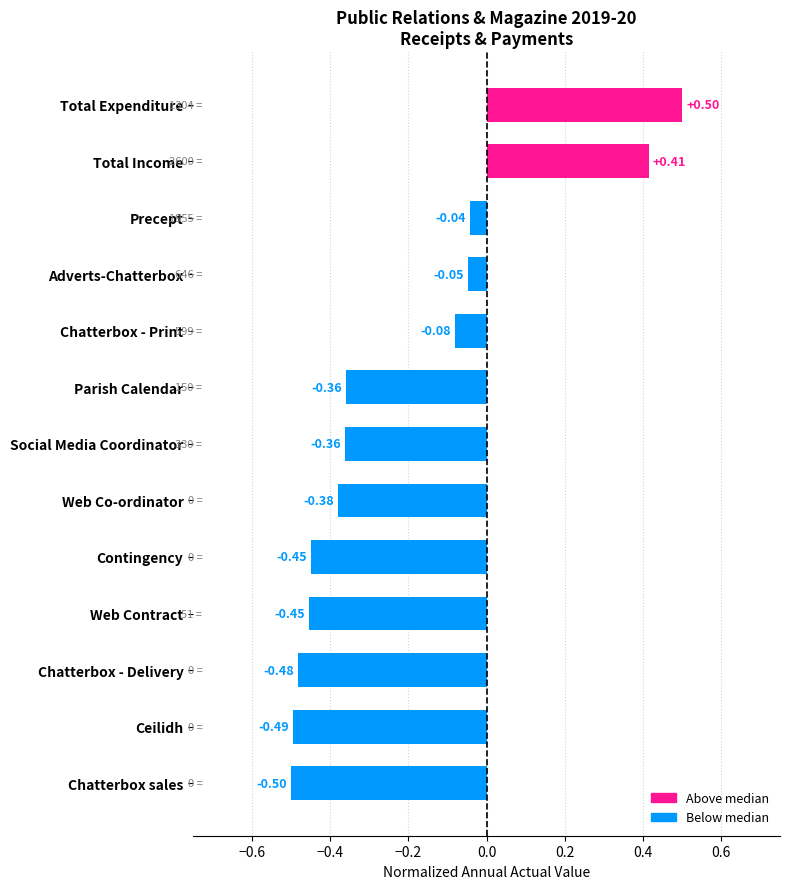

Which has a higher value, Precept or Total Income?

Total Income